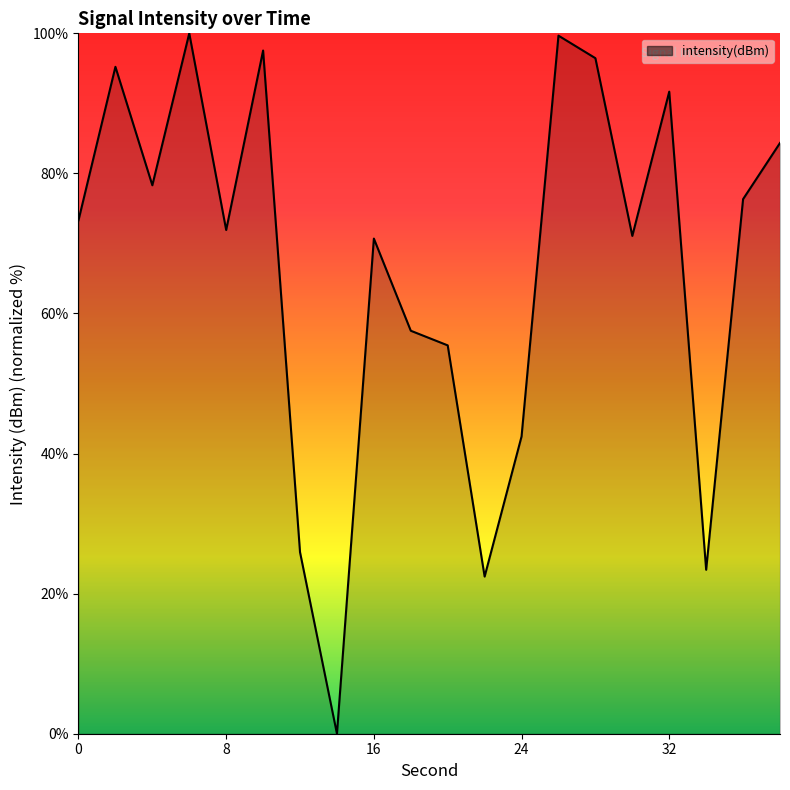

What is the maximum value shown in the chart?

100.0